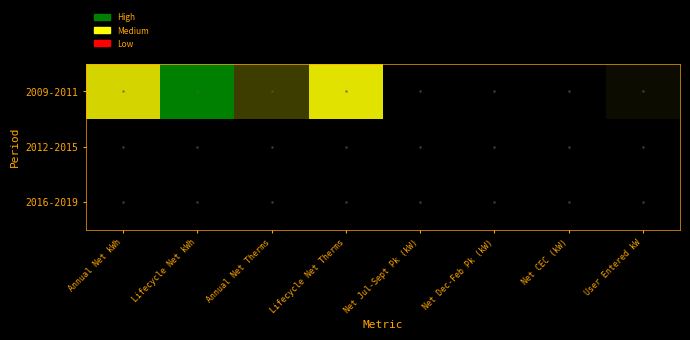

Reading right to left, what are all the values shown in this chart?

2009-2011: User Entered kW=1.9	Net CEC (kW)=0.0	Net Dec-Feb Pk (kW)=0.0	Net Jul-Sept Pk (kW)=0.0	Lifecycle Net Therms=10.4	Annual Net Therms=8.1	Lifecycle Net kWh=12.5	Annual Net kWh=10.2
2012-2015: User Entered kW=0.0	Net CEC (kW)=0.0	Net Dec-Feb Pk (kW)=0.0	Net Jul-Sept Pk (kW)=0.0	Lifecycle Net Therms=0.0	Annual Net Therms=0.0	Lifecycle Net kWh=0.0	Annual Net kWh=0.0
2016-2019: User Entered kW=0.0	Net CEC (kW)=0.0	Net Dec-Feb Pk (kW)=0.0	Net Jul-Sept Pk (kW)=0.0	Lifecycle Net Therms=0.0	Annual Net Therms=0.0	Lifecycle Net kWh=0.0	Annual Net kWh=0.0